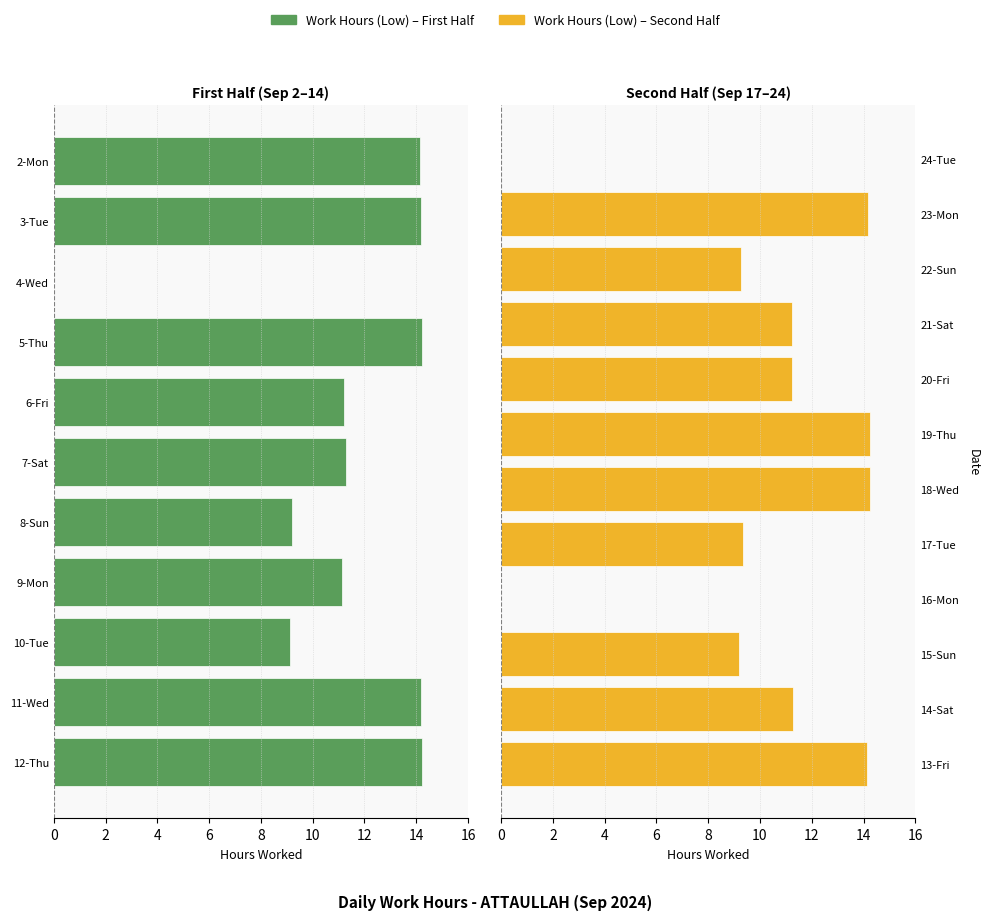

What is the highest value of the Work Hours (Low) series?

14.2